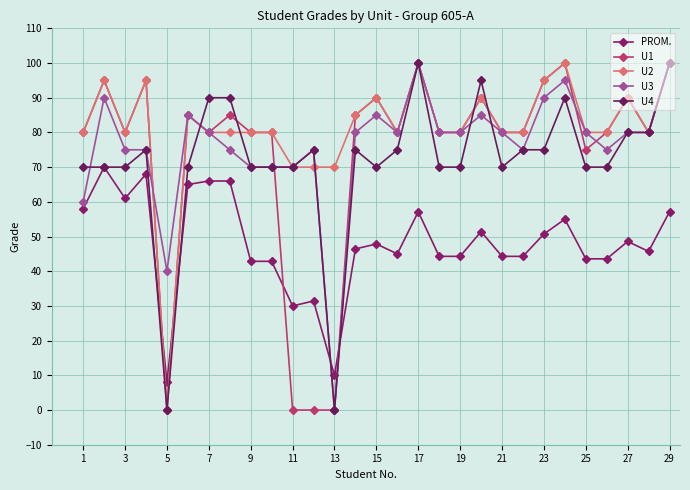

Rank the series by their maximum value, from highest to lowest.

U1, U2, U3, U4, PROM.